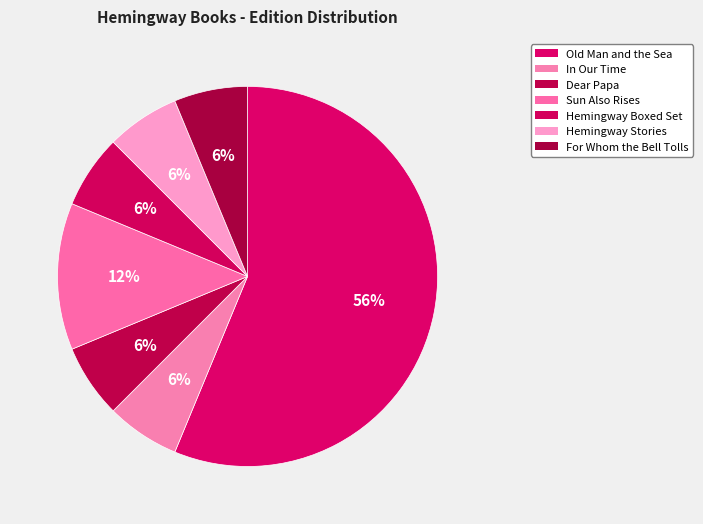

Is it true that Dear Papa is 1% of the pie?

False